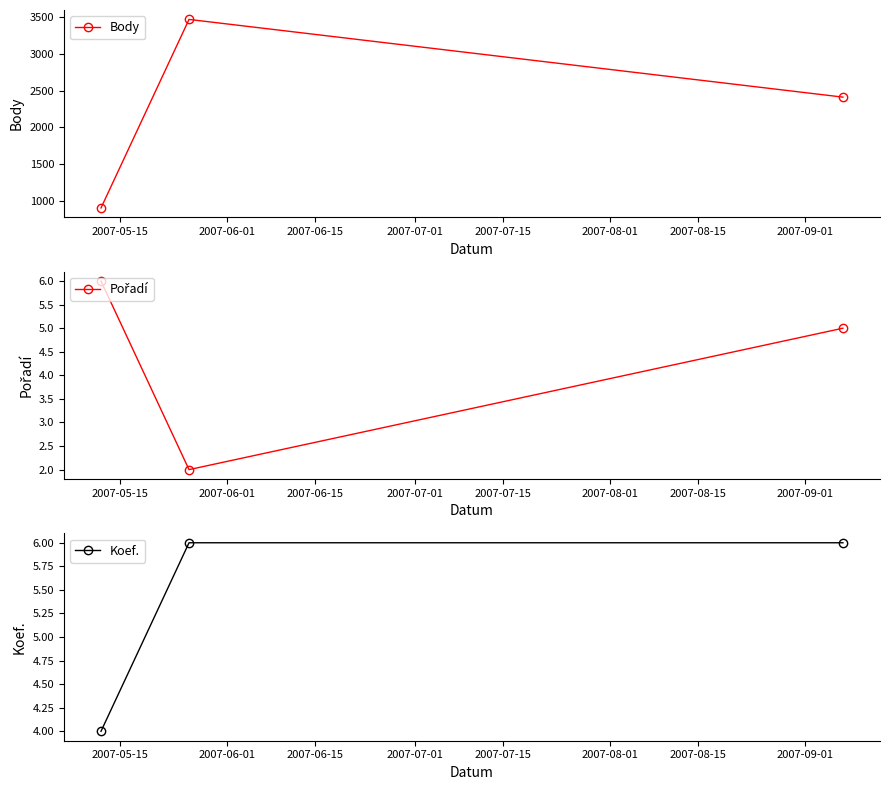

What is the lowest value of the Pořadí series?

2